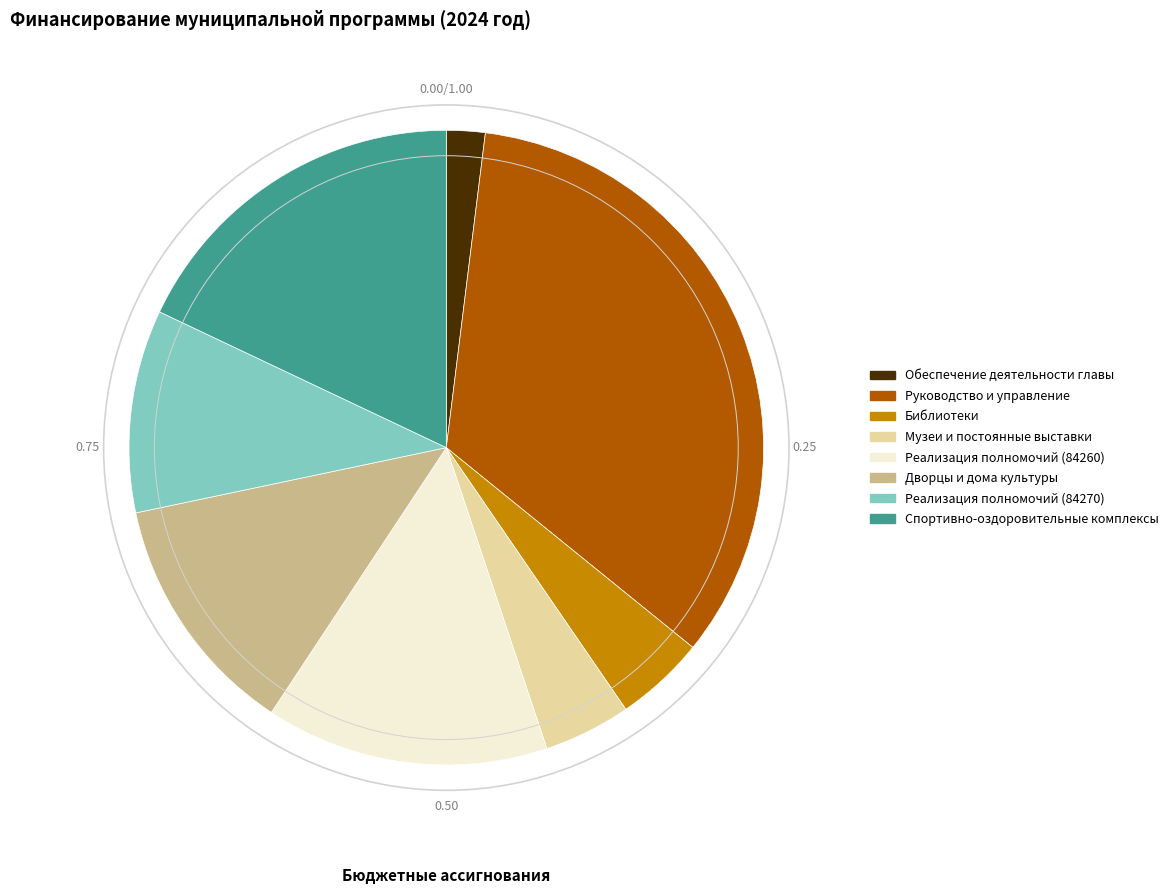

Count the number of slices in the pie.

8